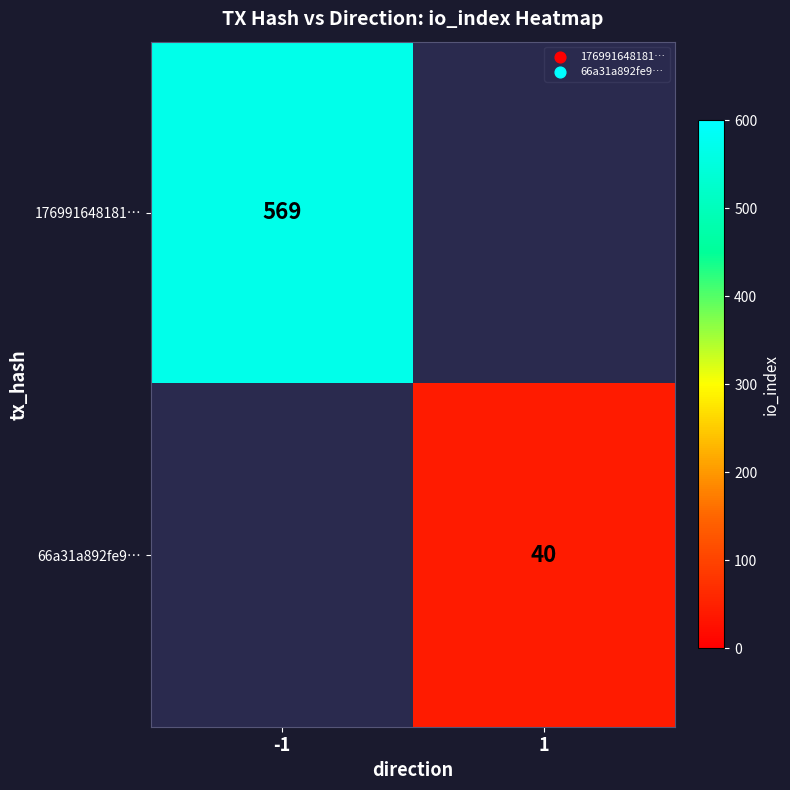

How many data points does each series have?

2